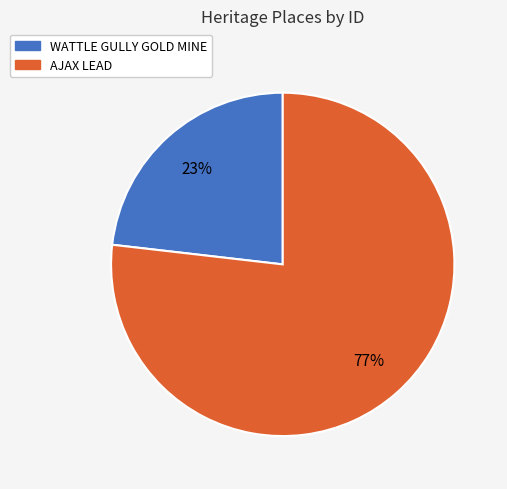

To the nearest percent, what is the difference between the largest and smallest slice percentages?

54%